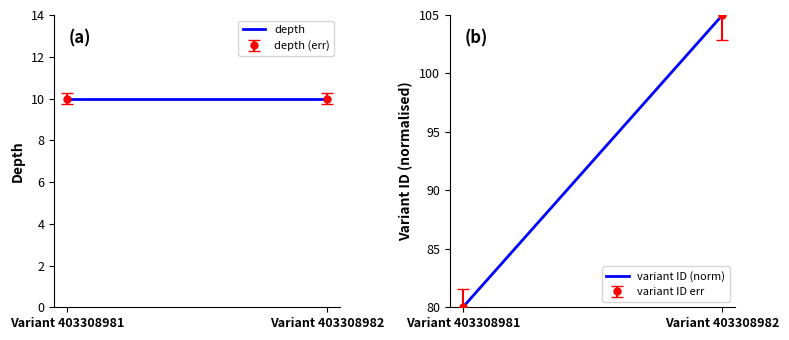

Is the value of variant ID (norm) at Variant 403308982 greater than the value of depth at Variant 403308982?

Yes